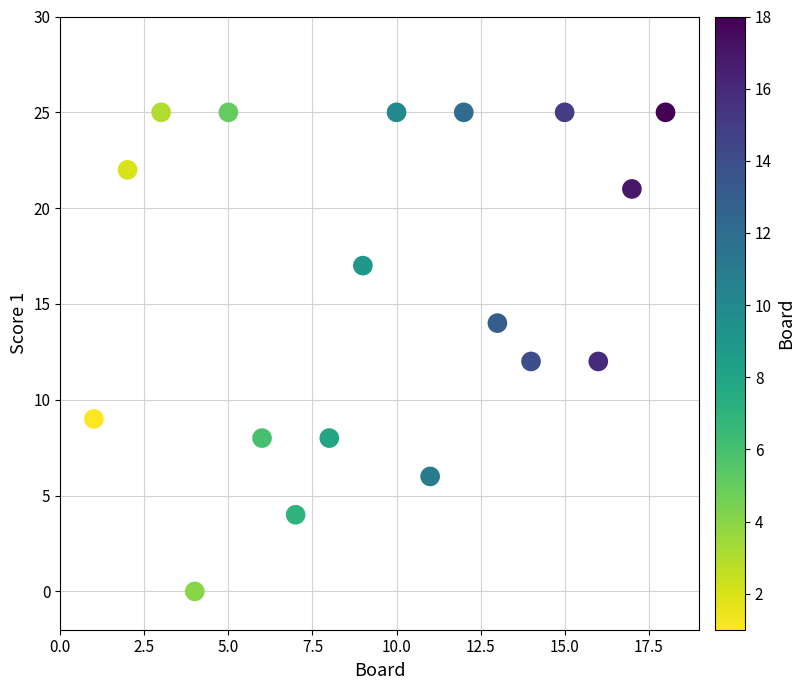

What is the range of X values (max minus min)?

17